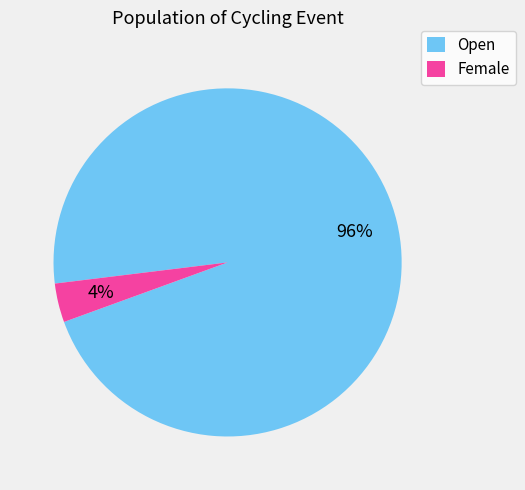

Is it true that Female is 13% of the pie?

False